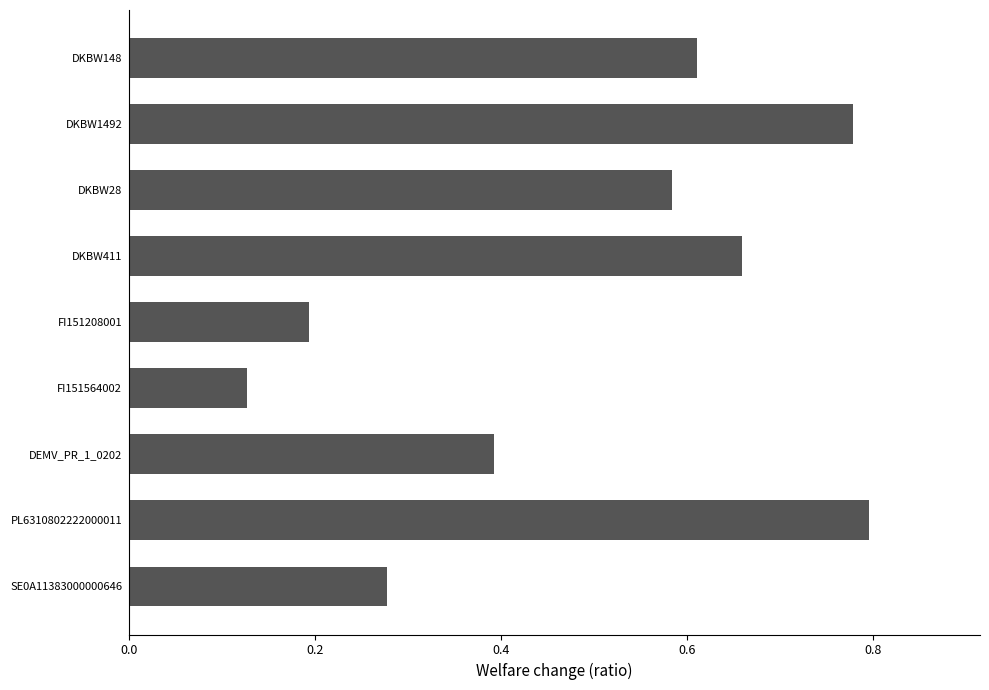

List the labels in order of value, largest first.

PL6310802222000011, DKBW1492, DKBW411, DKBW148, DKBW28, DEMV_PR_1_0202, SE0A11383000000646, FI151208001, FI151564002